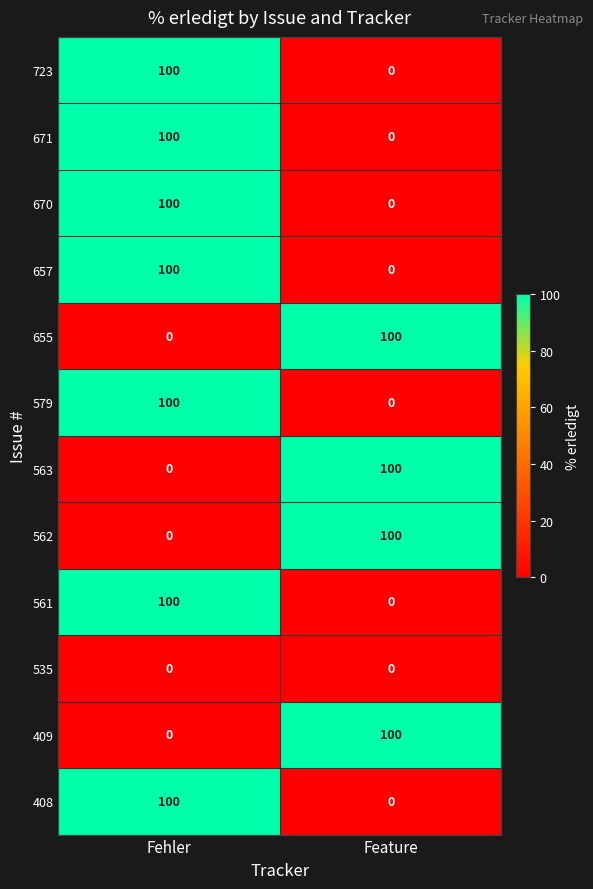

At which label does 563 reach its peak?

Feature